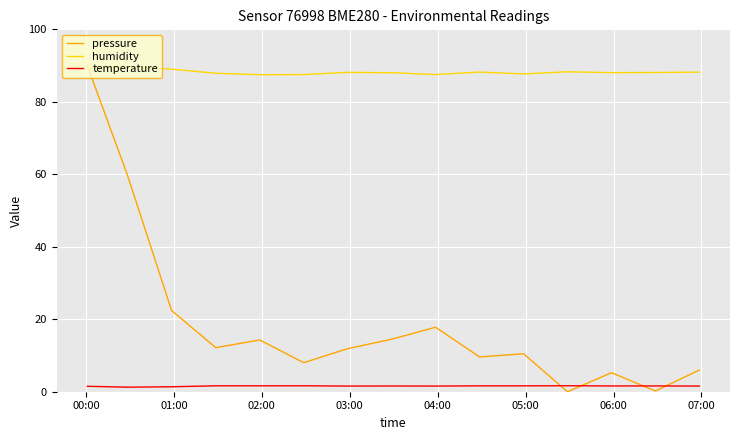

Is this an area chart (filled region under the line)?

No